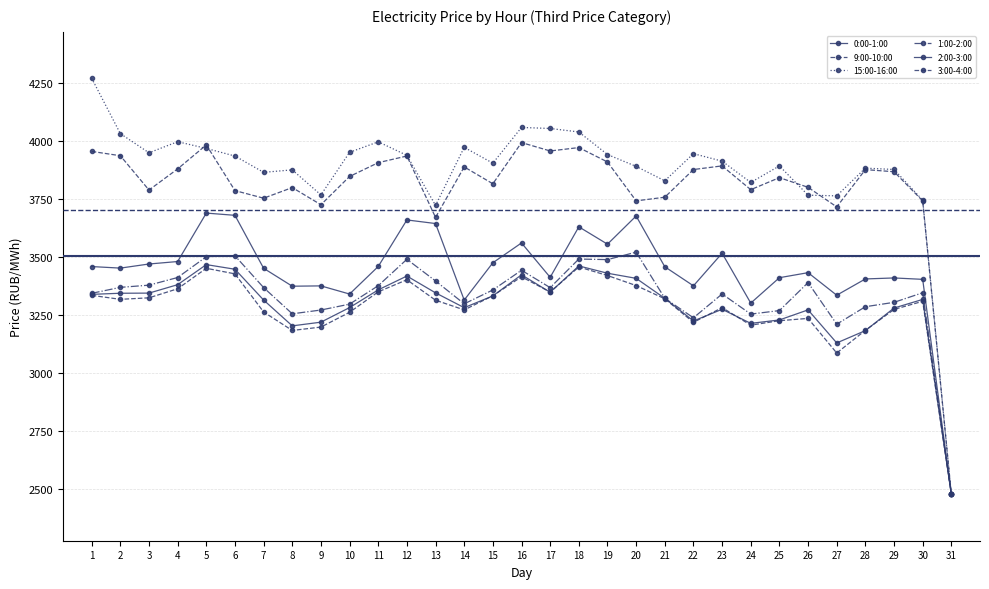

What is the difference between the maximum and minimum values in the 9:00-10:00 series?

1516.4